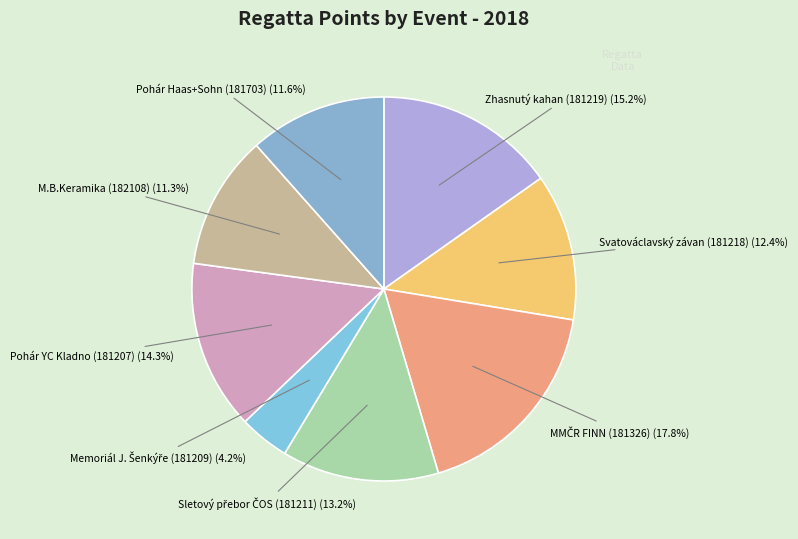

Which category has the biggest portion of the pie?

181326